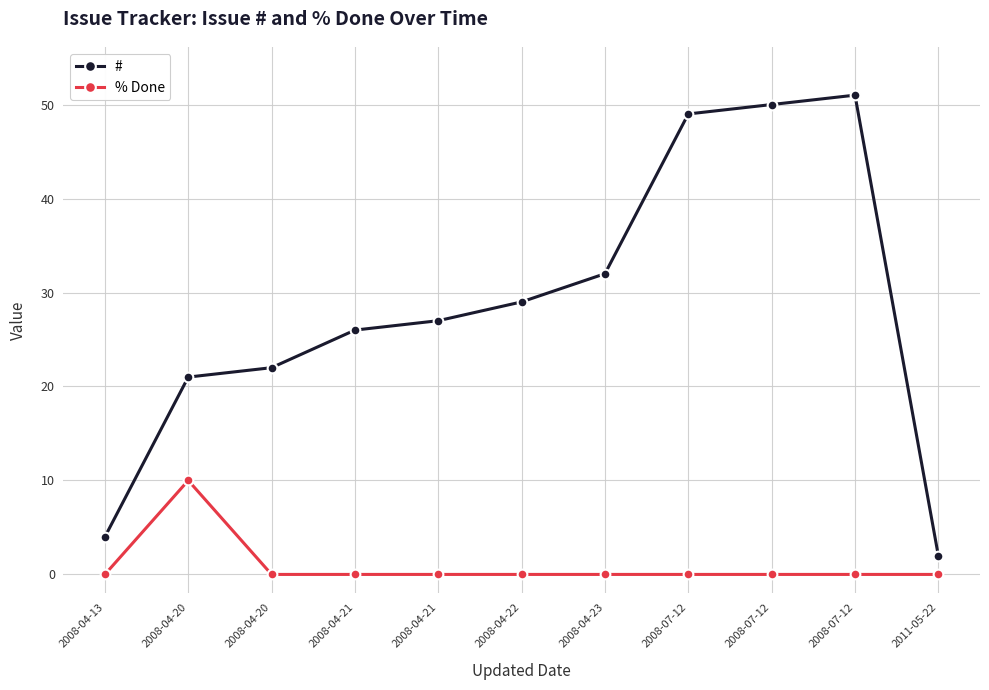

True or false: # and % Done cross at least once.

False